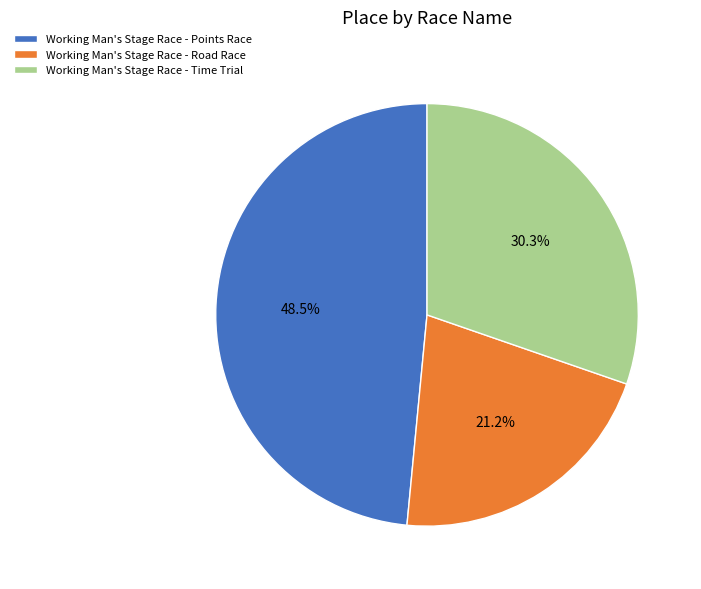

Which has a higher value, Working Man's Stage Race - Time Trial or Working Man's Stage Race - Points Race?

Working Man's Stage Race - Points Race